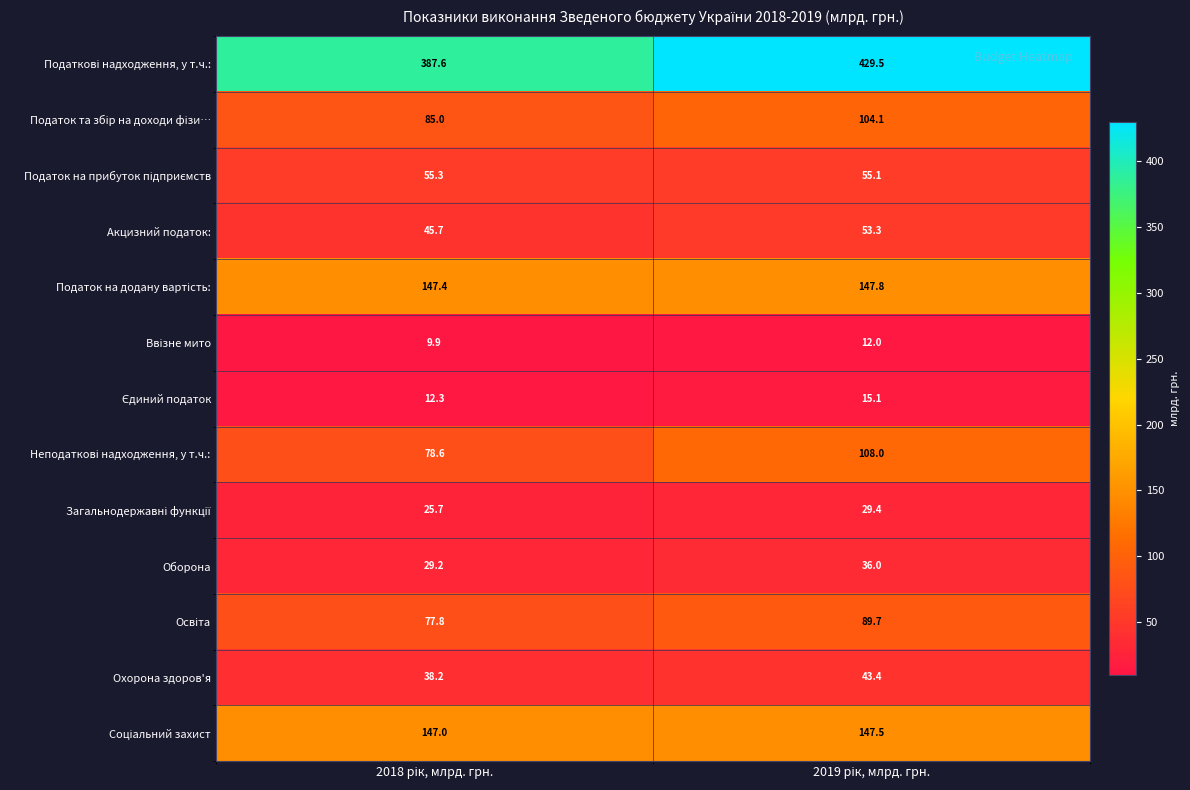

What is the greatest value displayed?

429.5